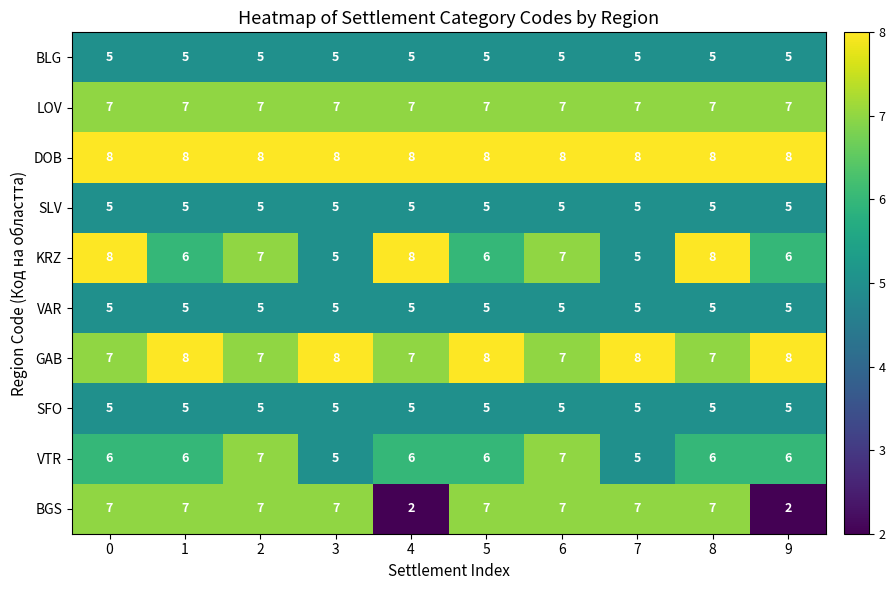

What is the difference between the highest and lowest values at 5?

3